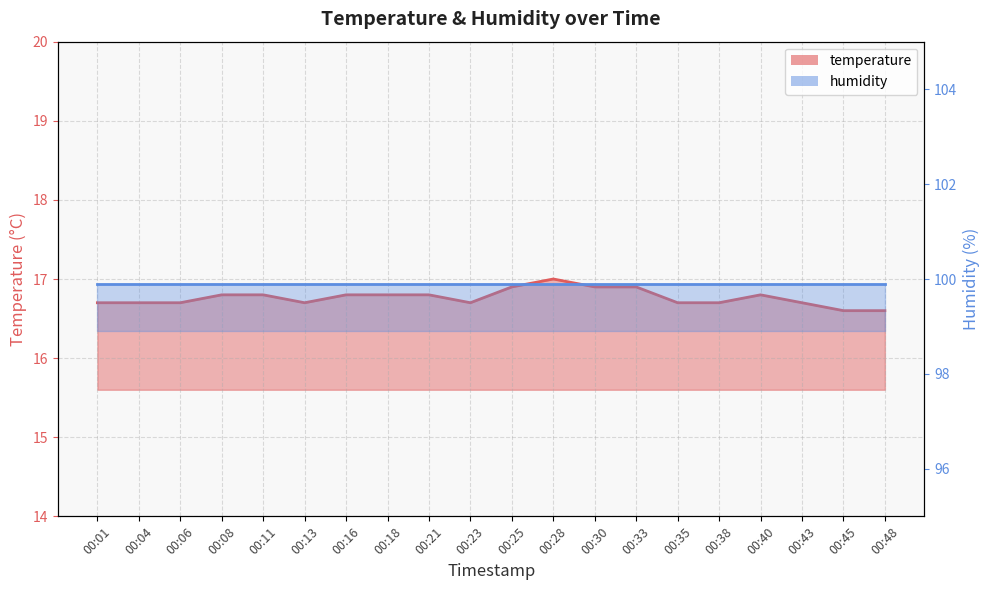

What is the change in value from 00:21 to 00:25?

+0.1